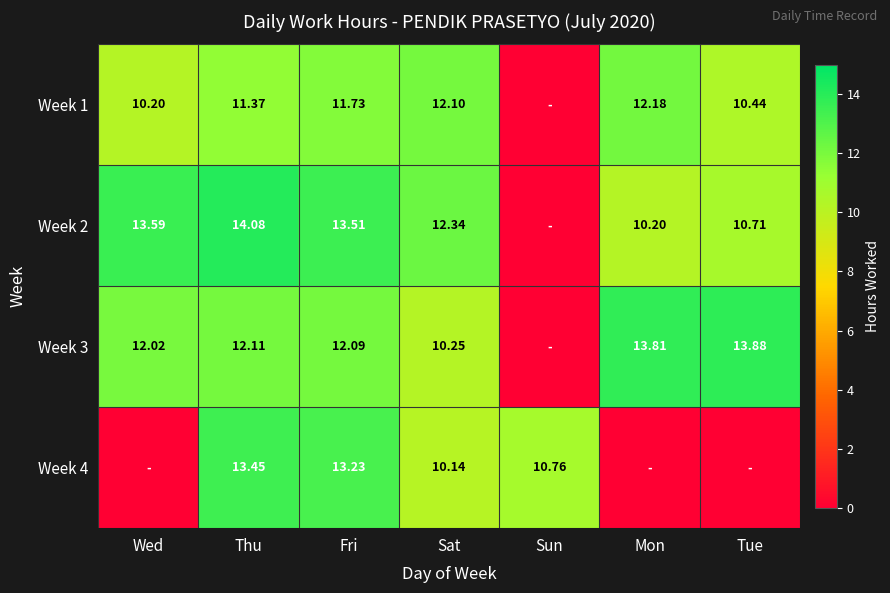

Is the value of Week 2 at Wed greater than the value of Week 3 at Tue?

No